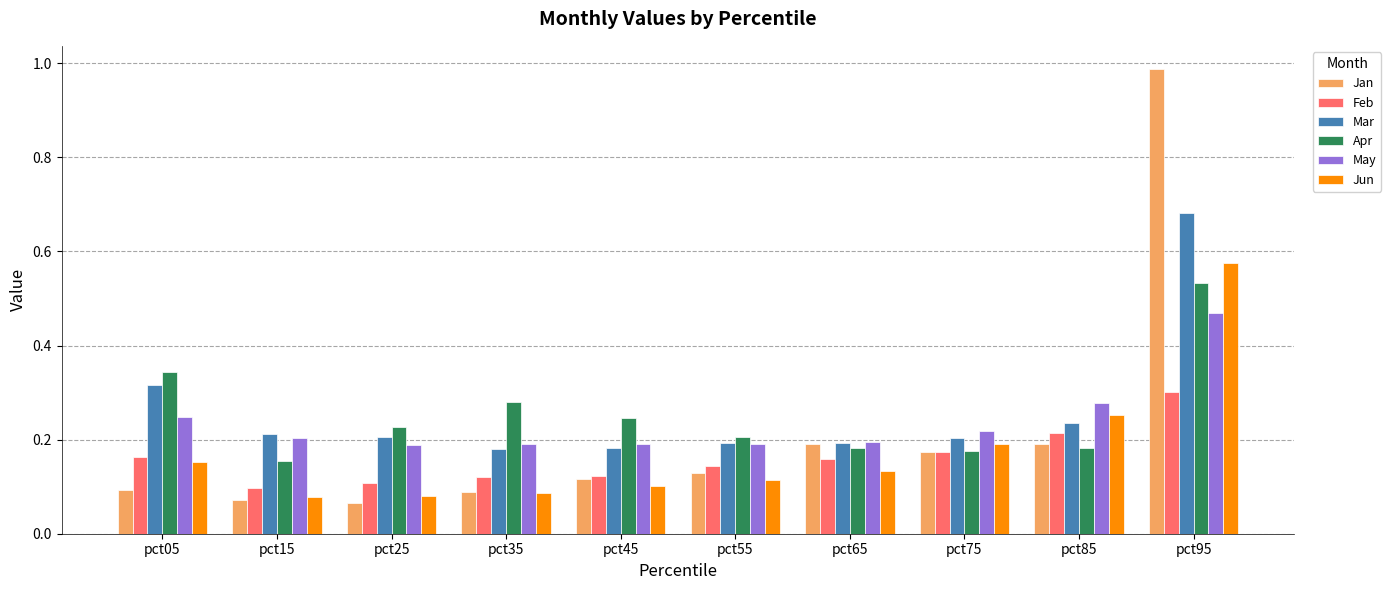

Is it true that Apr equals 0.1 at pct35?

False